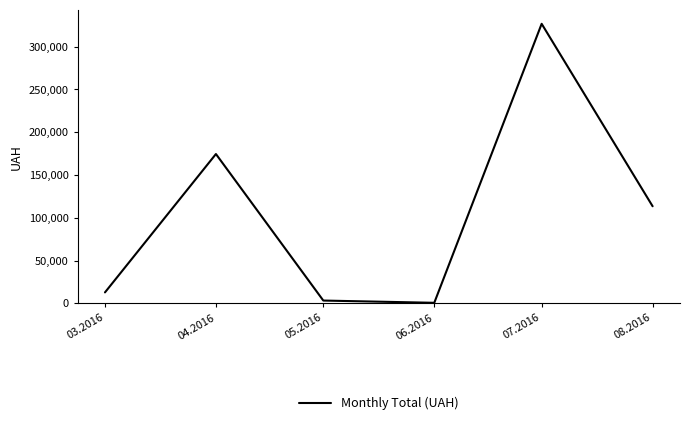

At which label is the value closest to 163586?

04.2016